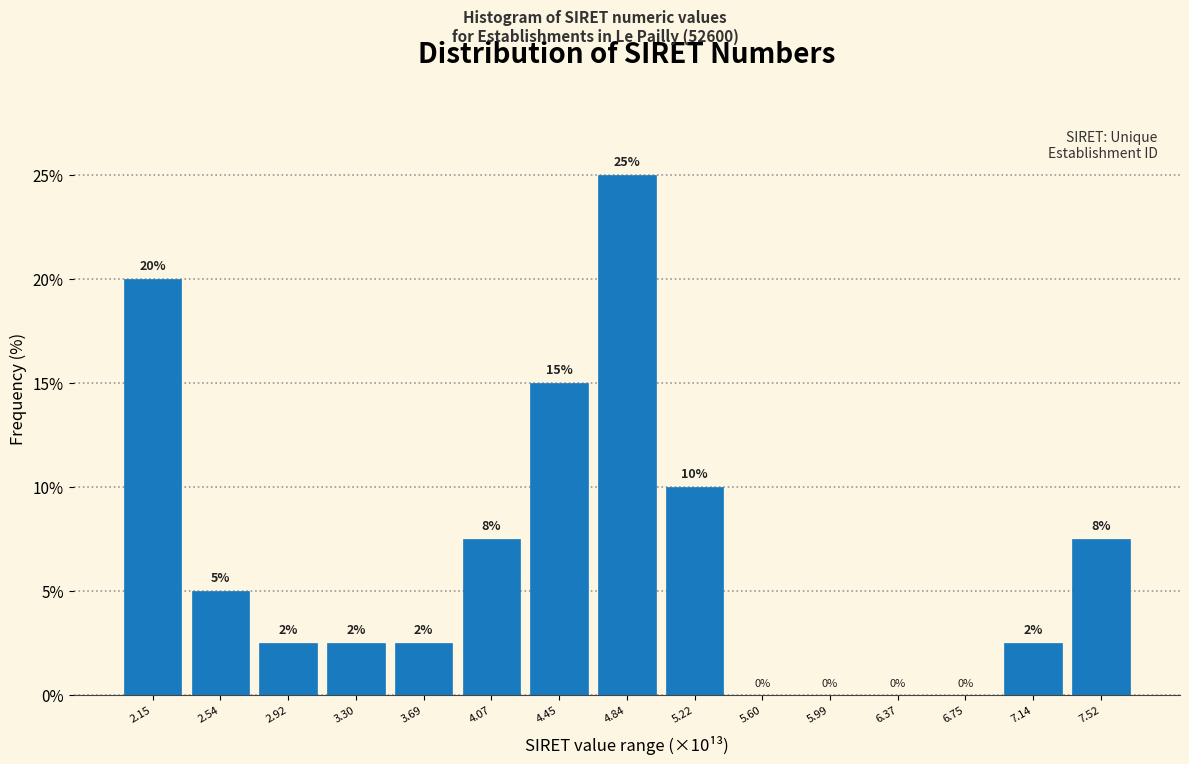

Which category has the highest value across all series?

4.84